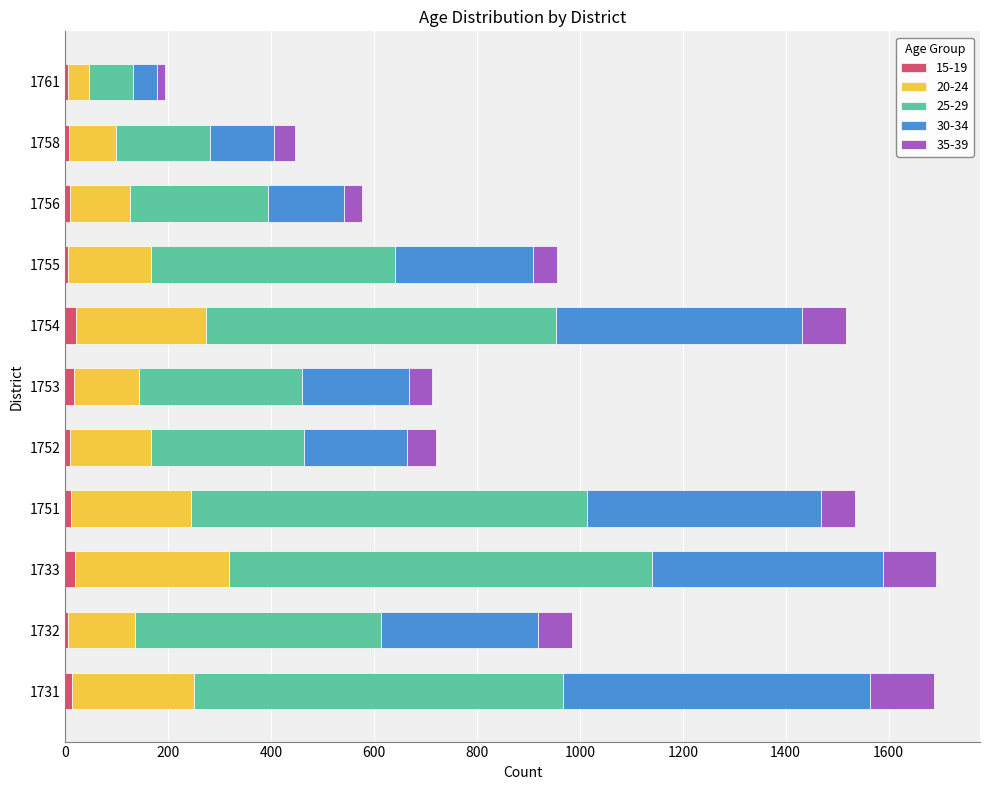

Count the number of categories in the chart.

11